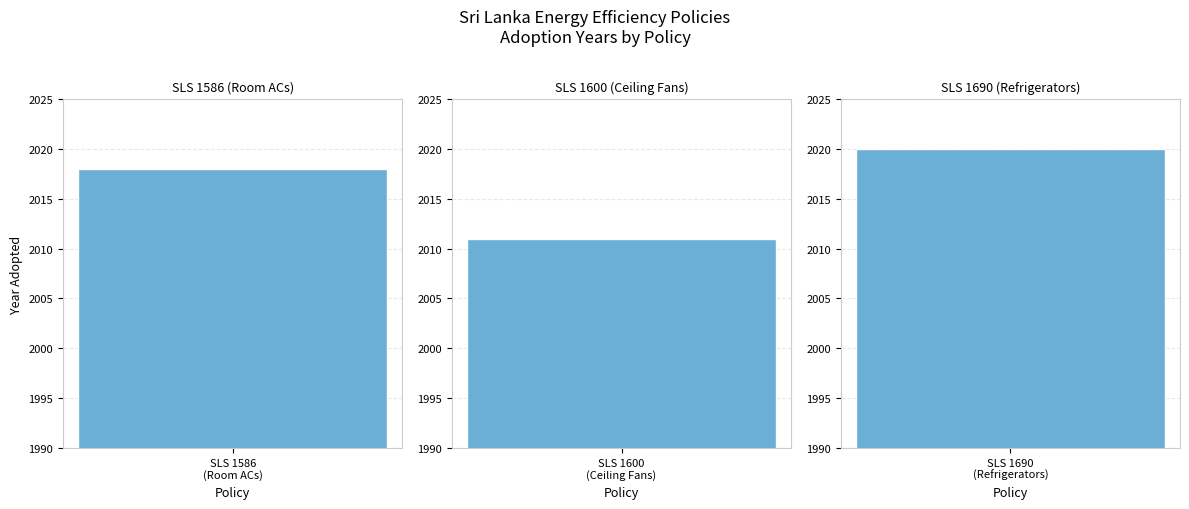

What is the average value?

2016